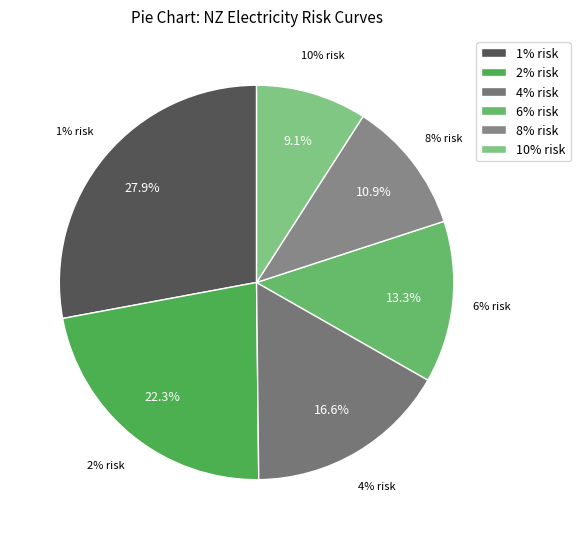

How many segments does this pie chart have?

6